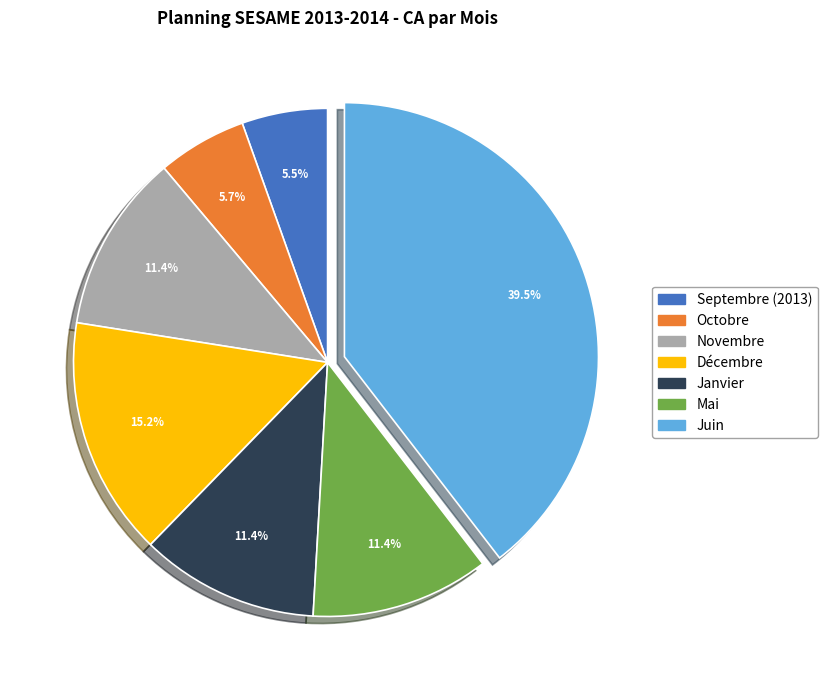

How many slices are in this pie chart?

7